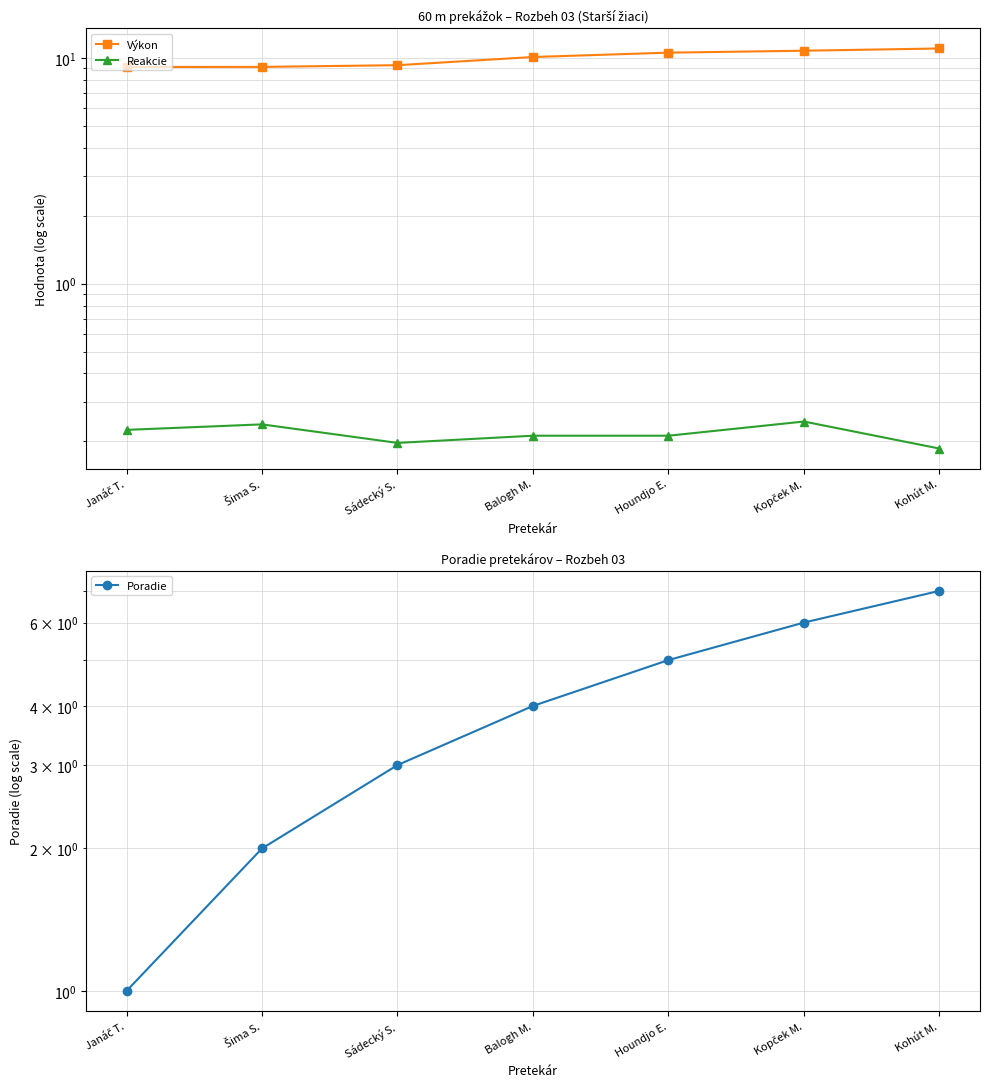

Reading left to right, list all the values displayed in this chart.

Výkon: Janáč T.=9.1	Šima S.=9.1	Sádecký S.=9.3	Balogh M.=10.1	Houndjo E.=10.6	Kopček M.=10.8	Kohút M.=11.0
Reakcie: Janáč T.=0.2	Šima S.=0.2	Sádecký S.=0.2	Balogh M.=0.2	Houndjo E.=0.2	Kopček M.=0.2	Kohút M.=0.2
Poradie: Janáč T.=1.0	Šima S.=2.0	Sádecký S.=3.0	Balogh M.=4.0	Houndjo E.=5.0	Kopček M.=6.0	Kohút M.=7.0